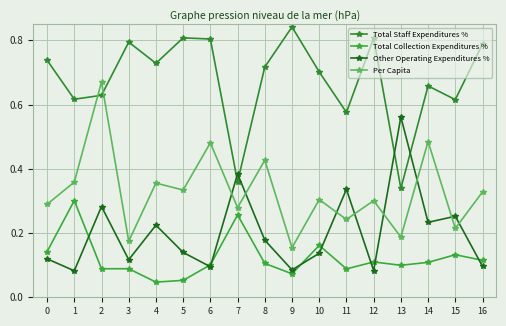

The value of Per Capita at 16 is 0.3. True or false?

True